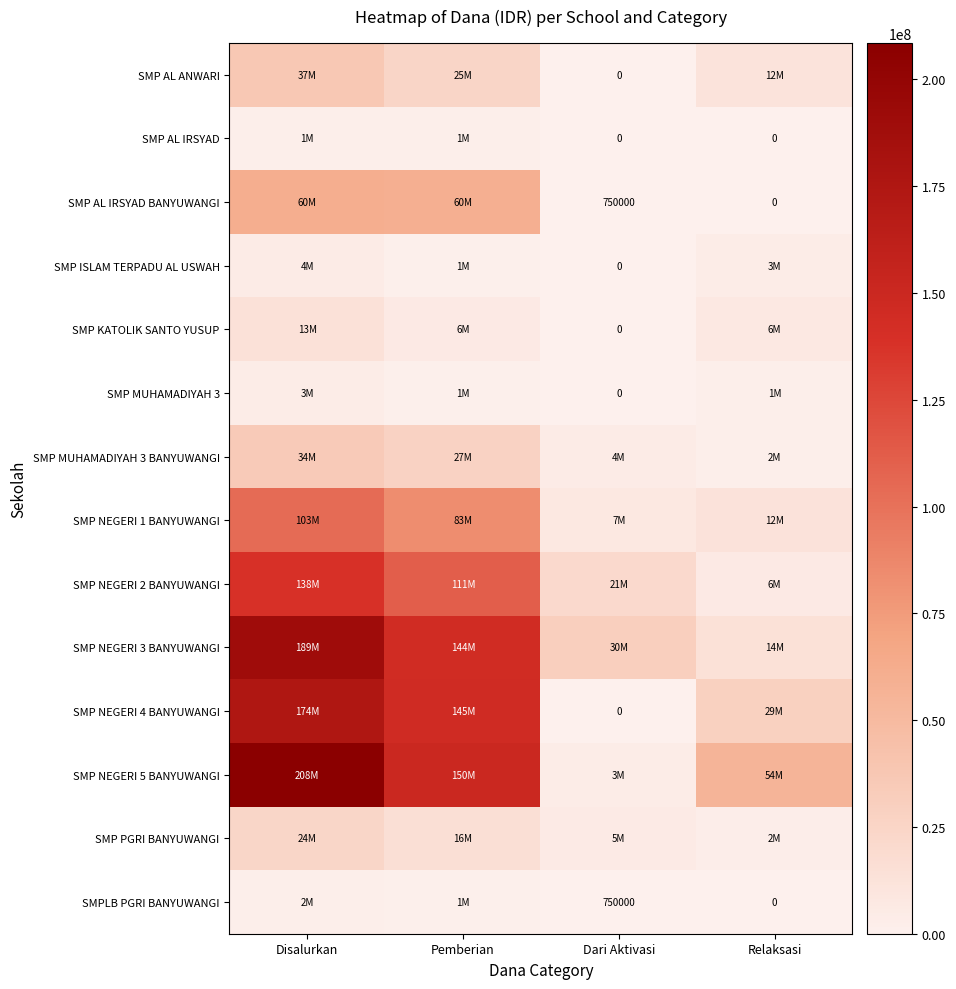

True or false: SMP AL IRSYAD BANYUWANGI has a value of 1182724 at Dari Aktivasi.

False